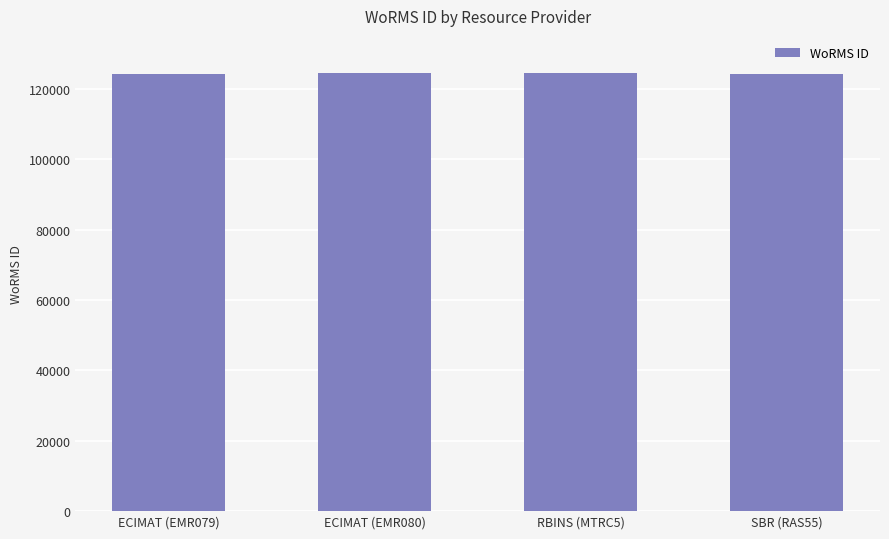

How many bars are there in total?

4